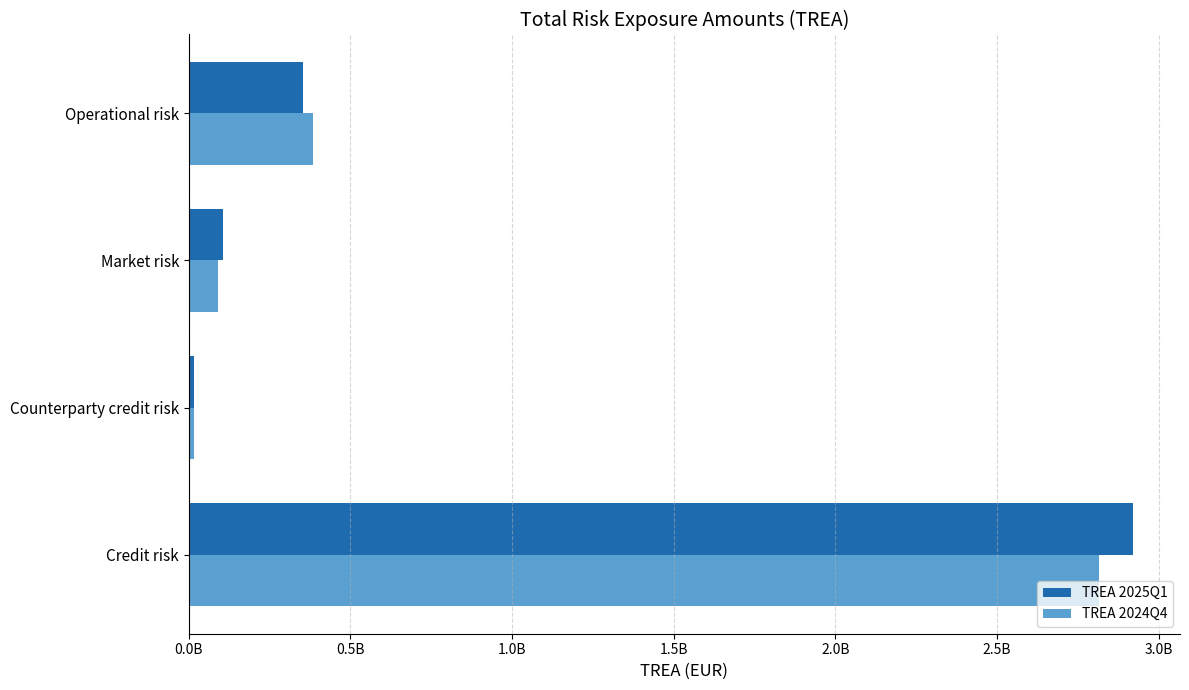

What are all the series names shown in the legend?

TREA 2025Q1, TREA 2024Q4